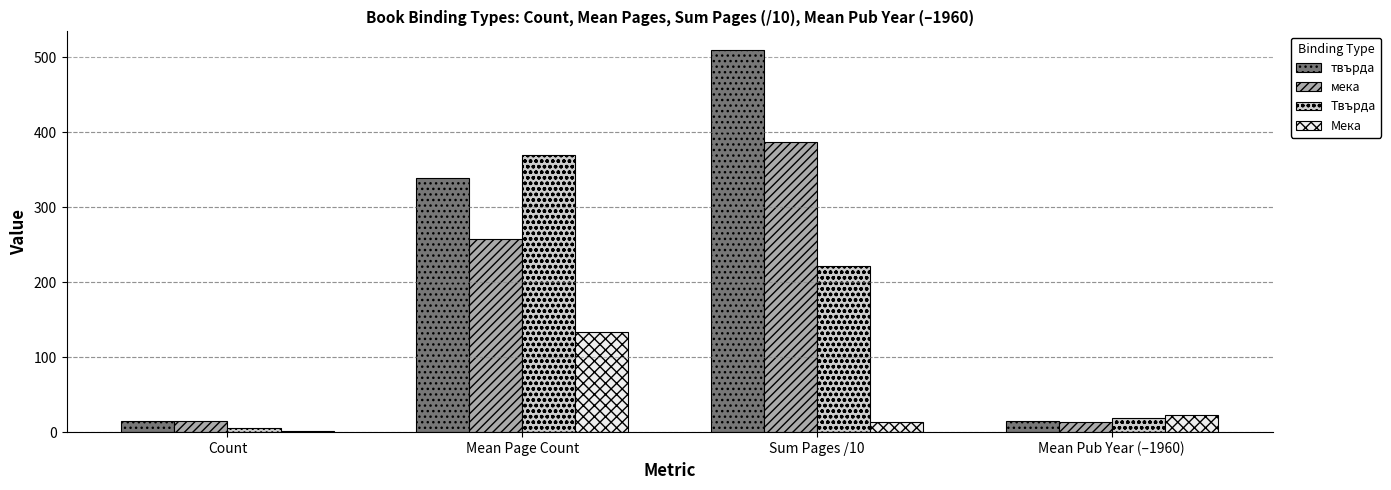

What is the sum of all Мека values?

171